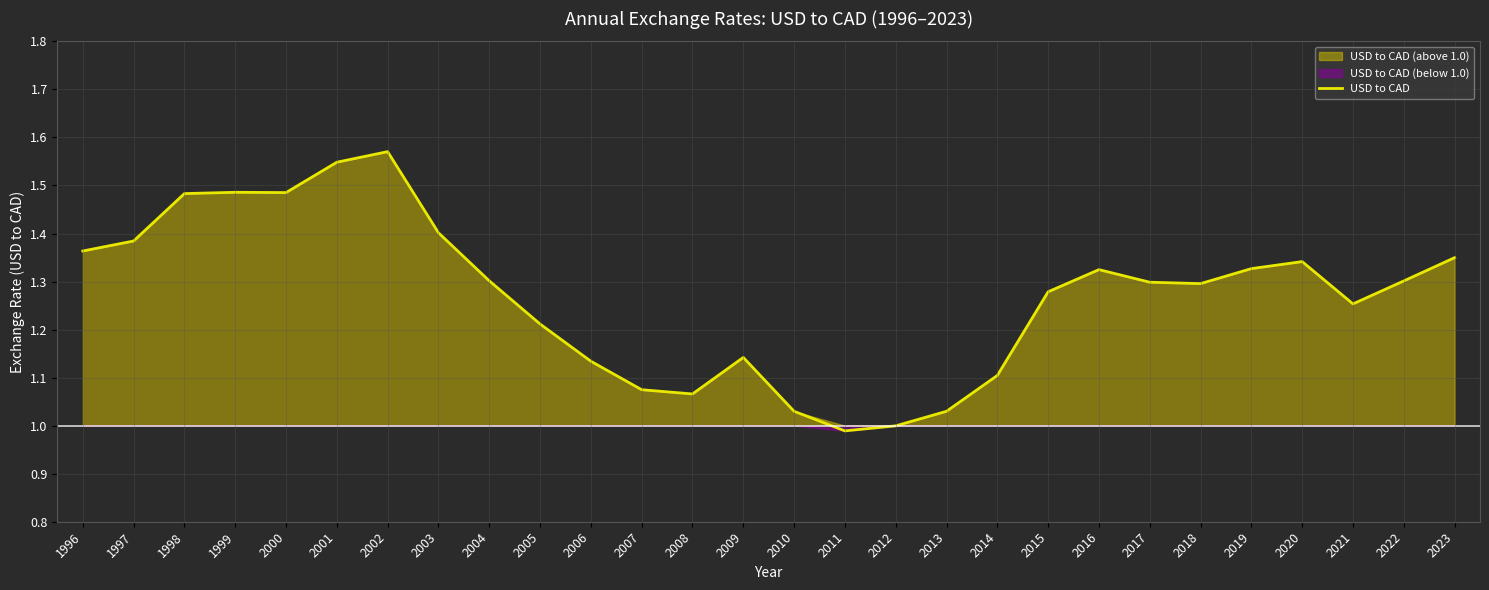

Which has a higher value, 2006 or 1997?

1997